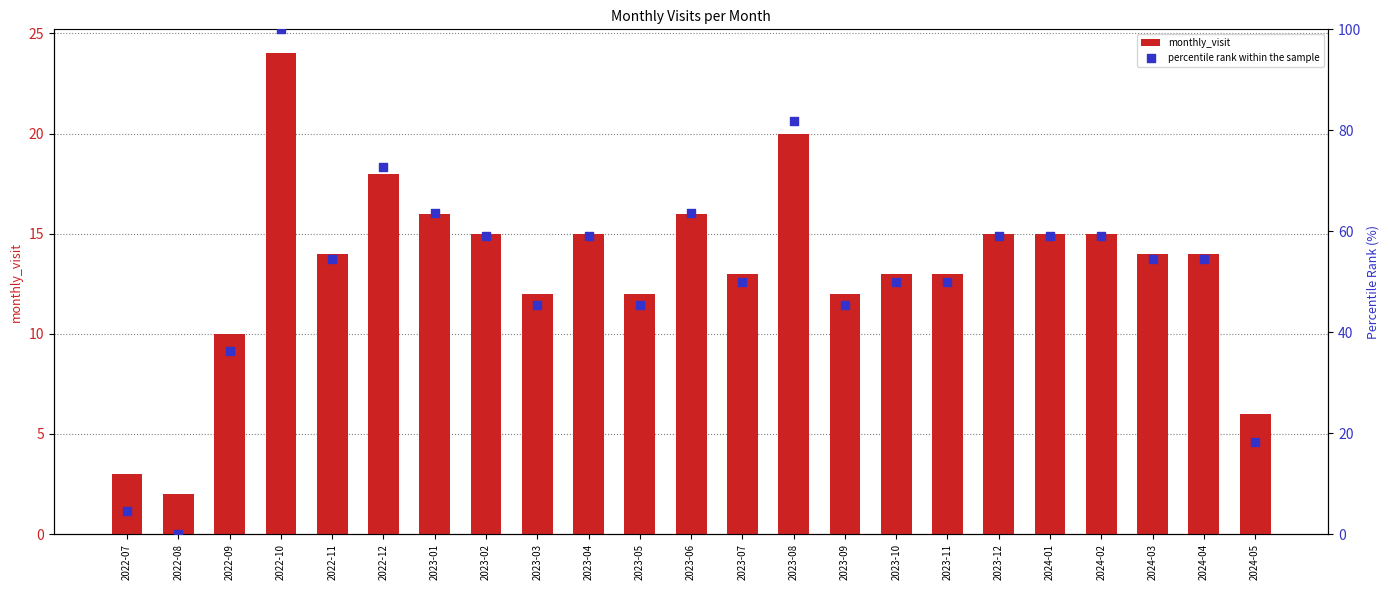

Is the value of monthly_visit at 2023-12 greater than the value of percentile rank within the sample at 2022-12?

No